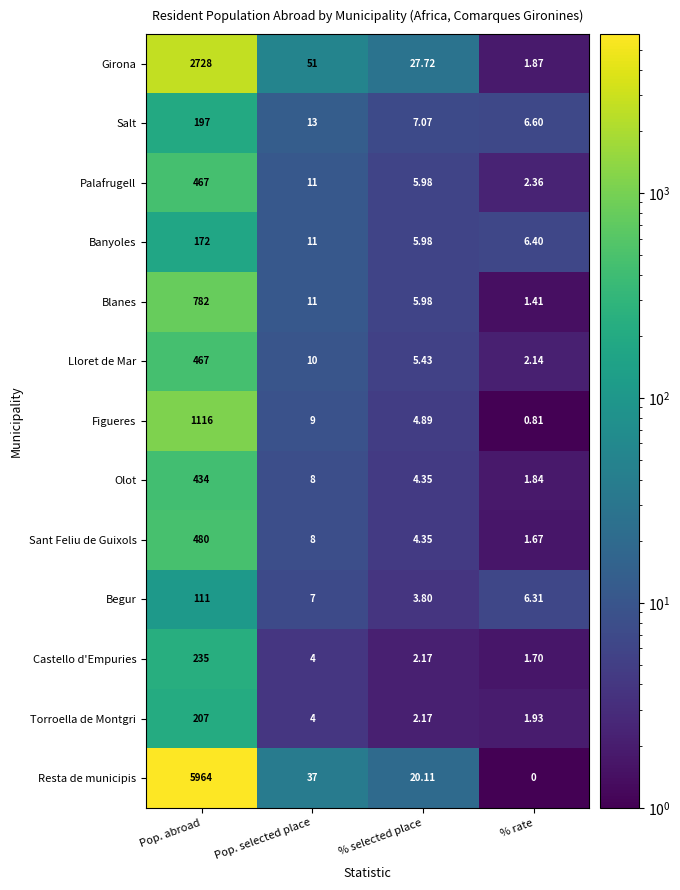

Which category has the lowest value in the Lloret de Mar series?

% rate